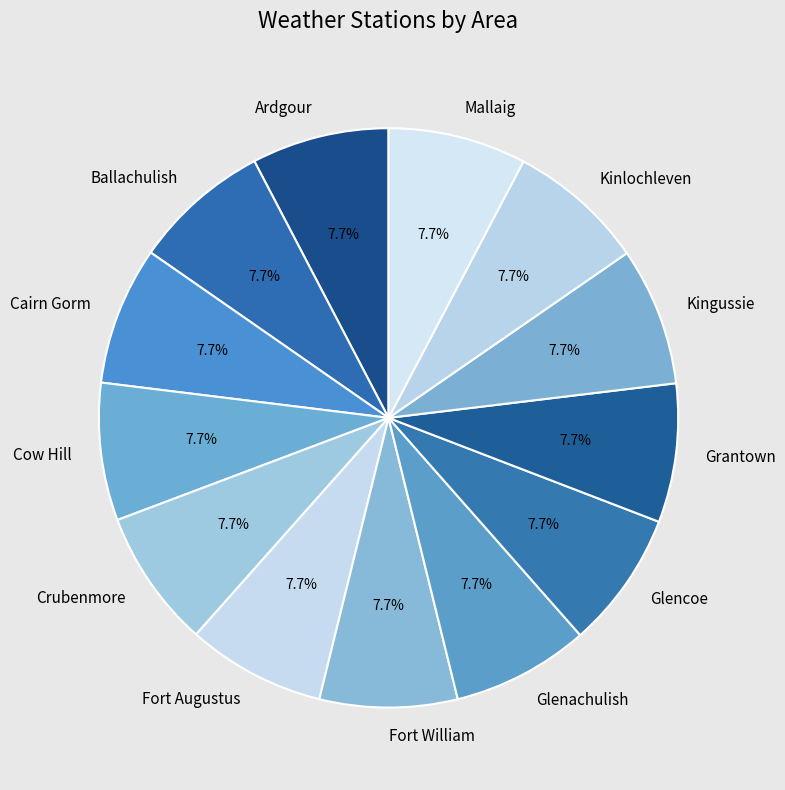

True or false: Ballachulish accounts for 8% of the total.

True